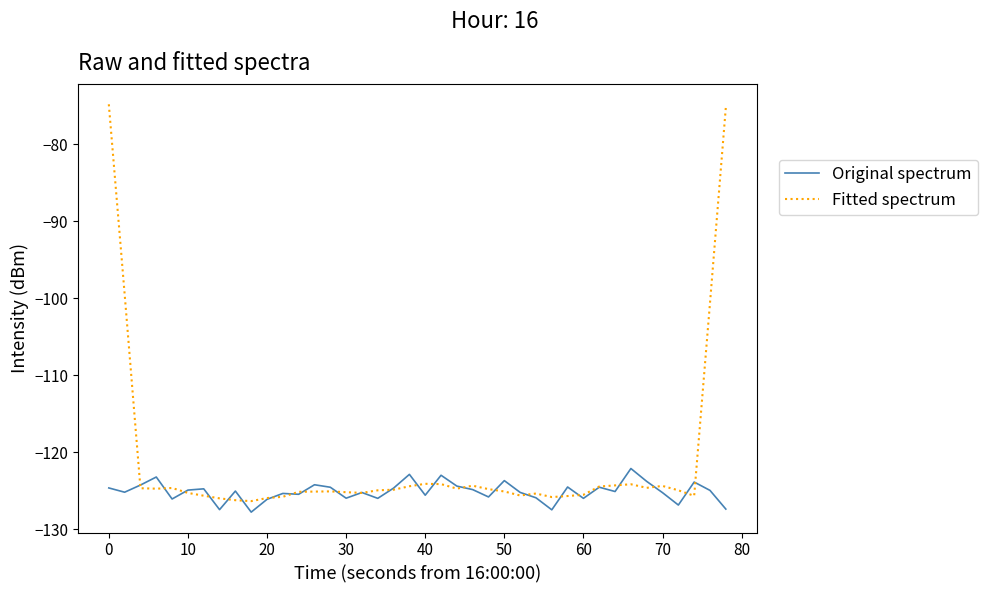

Which series has the largest total across all categories?

Fitted spectrum